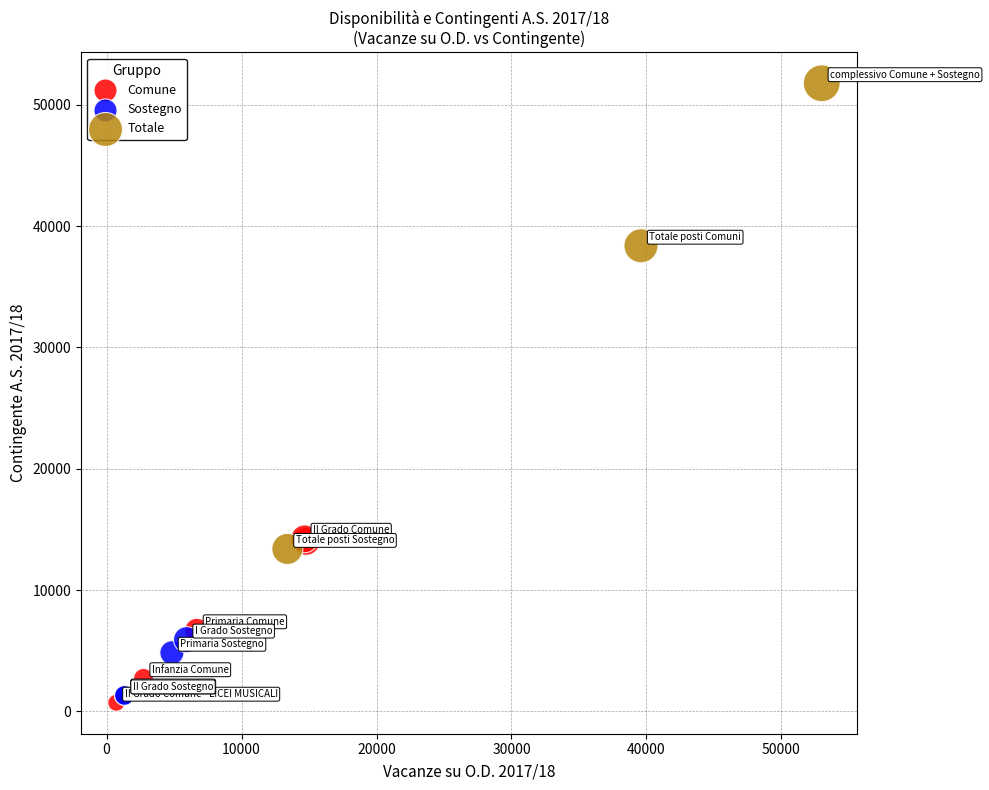

Which series reaches the maximum Y coordinate?

Totale